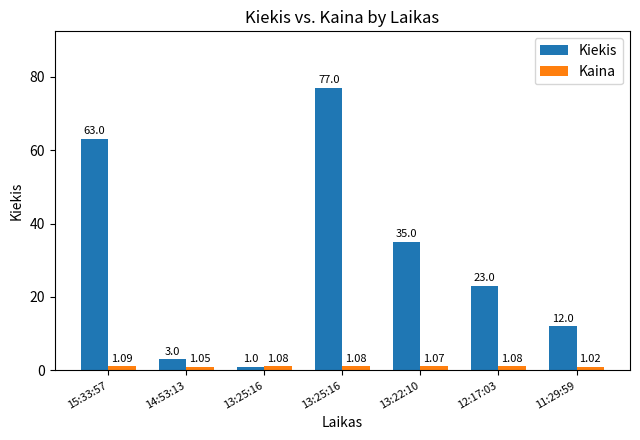

Reading left to right, extract all data points from this chart.

Kiekis: 15:33:57=63.0	14:53:13=3.0	13:25:16=1.0	13:25:16=77.0	13:22:10=35.0	12:17:03=23.0	11:29:59=12.0
Kaina: 15:33:57=1.1	14:53:13=1.1	13:25:16=1.1	13:25:16=1.1	13:22:10=1.1	12:17:03=1.1	11:29:59=1.0